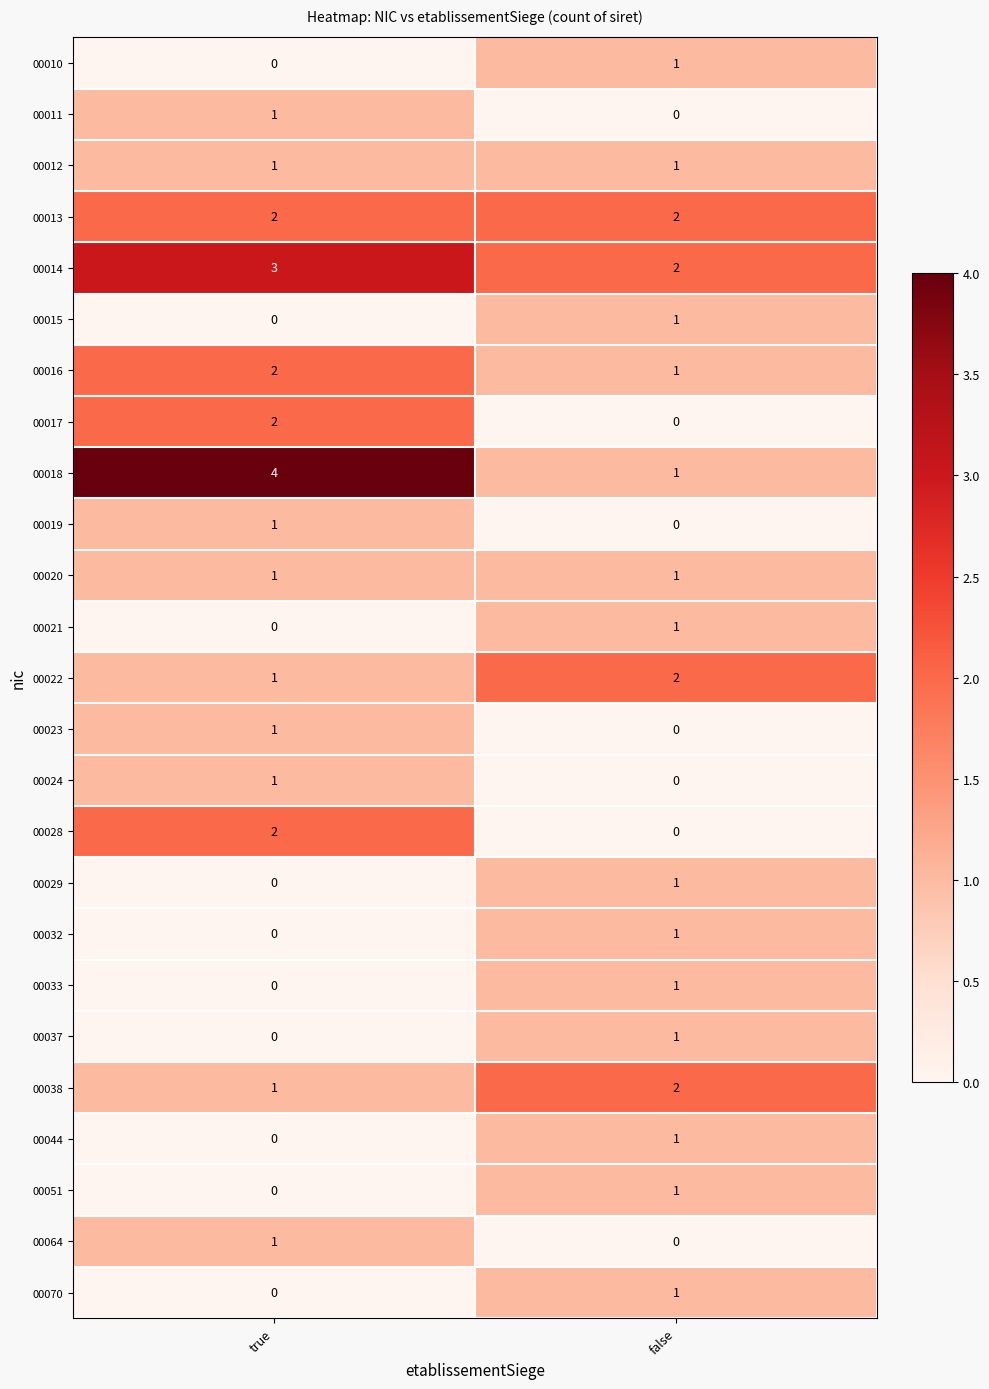

How many distinct data groups are displayed?

25